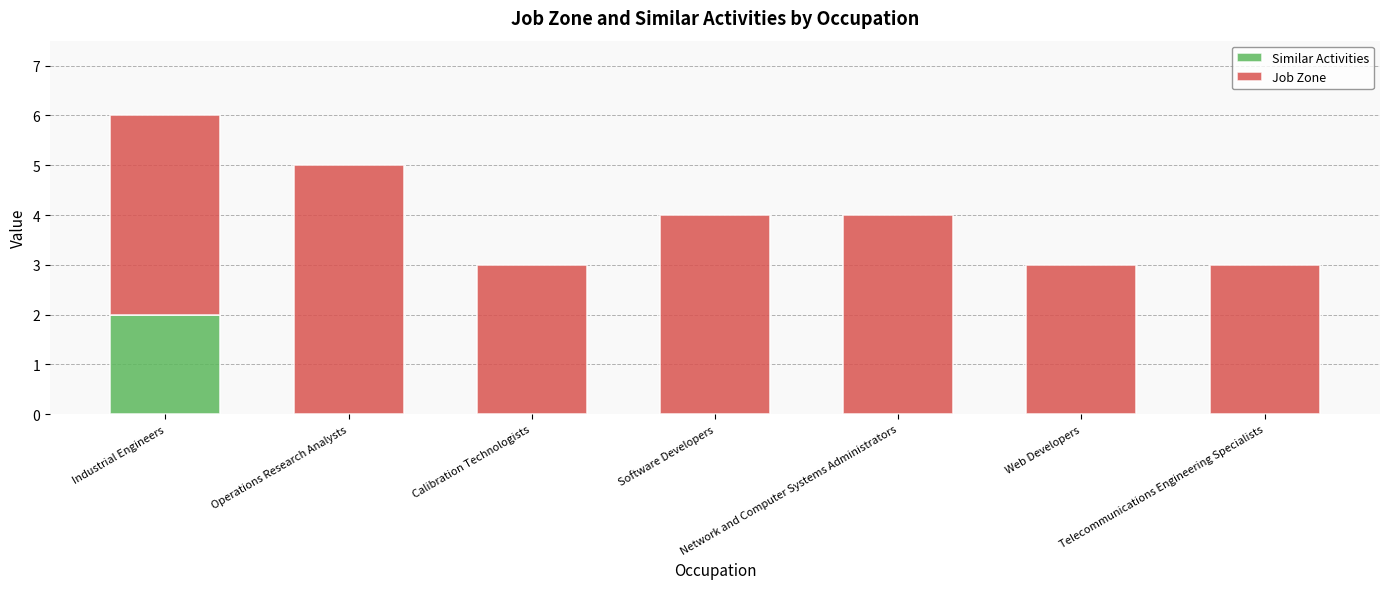

Count the number of data series in this chart.

2